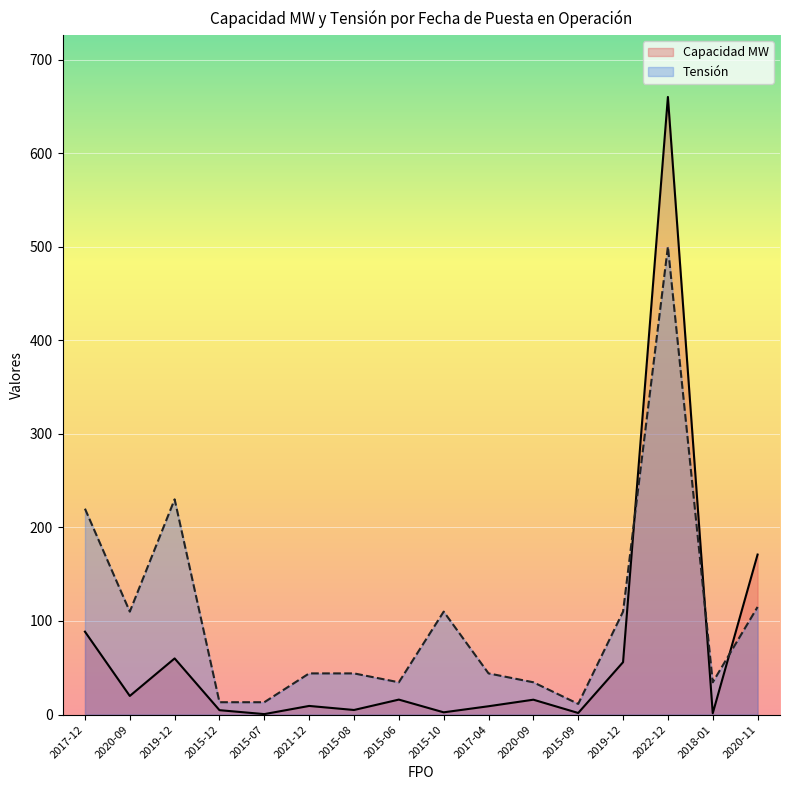

The value of Tensión at 2015-12 is 17.8. True or false?

False